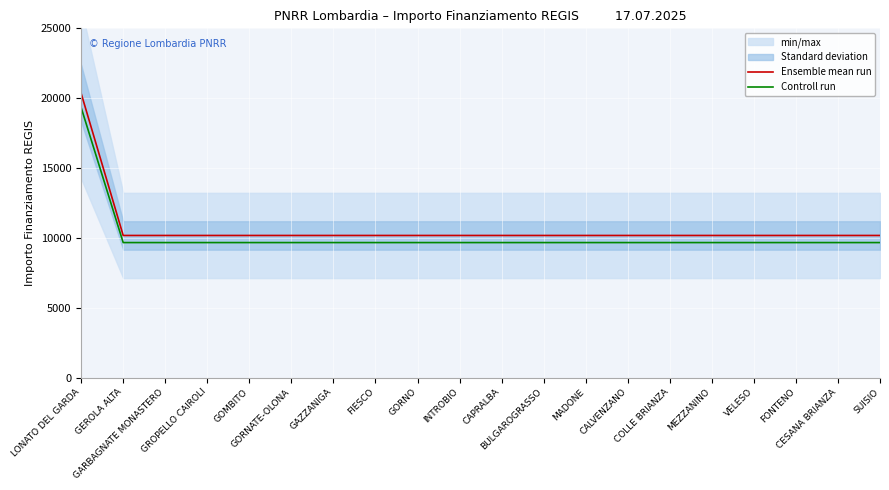

What is the total value across all series at GAZZANIGA?

19835.4